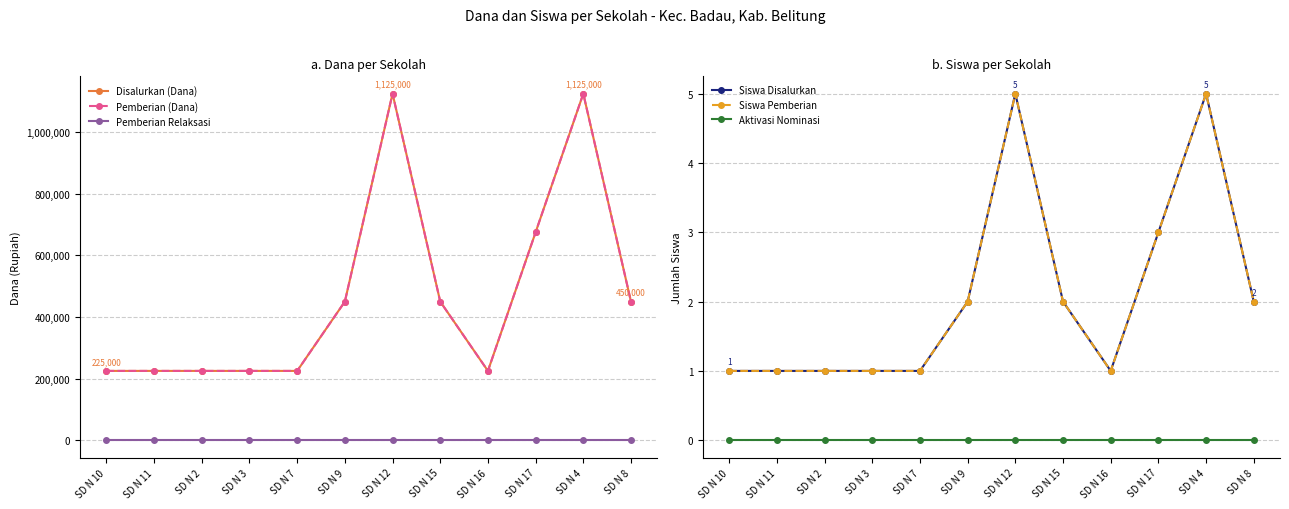

Is it true that Disalurkan (Dana) equals 1575158 at SD N 12?

False